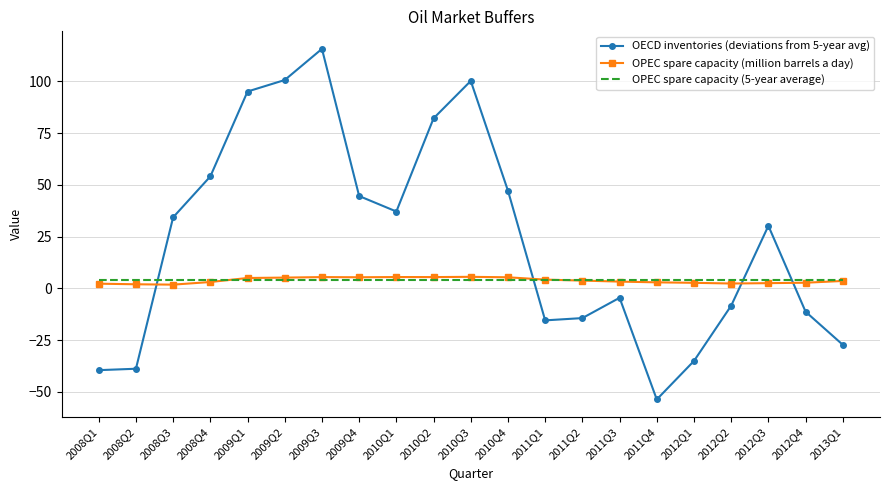

The value of OPEC spare capacity (5-year average) at 2008Q2 is 3.9. True or false?

True